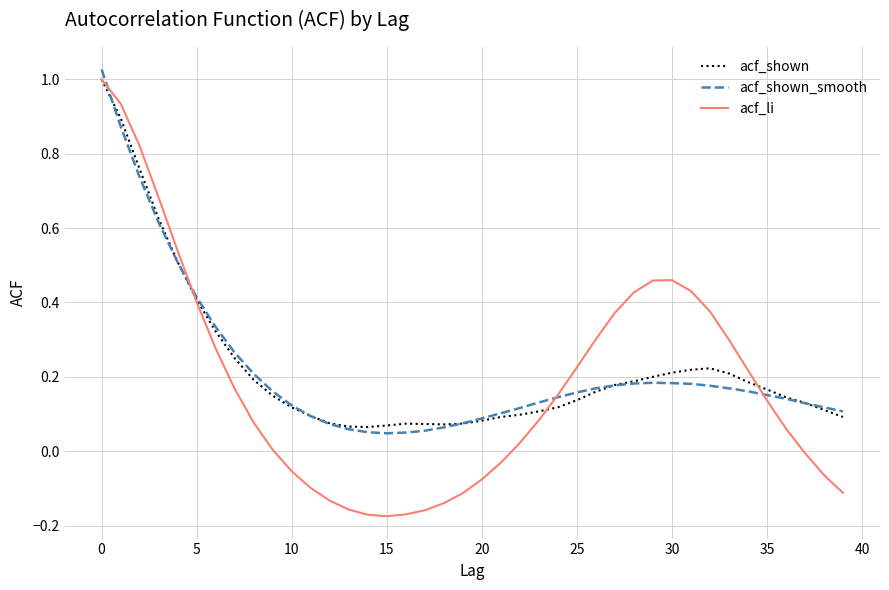

Rank the series by their maximum value, from highest to lowest.

acf_shown_smooth, acf_shown, acf_li